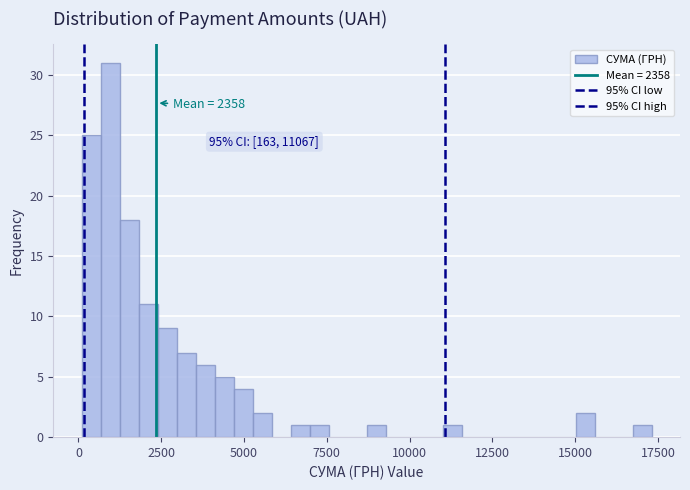

Around what value on the x-axis is the tallest bar? Give the approximate position of its centre, as read against the axis.

1000